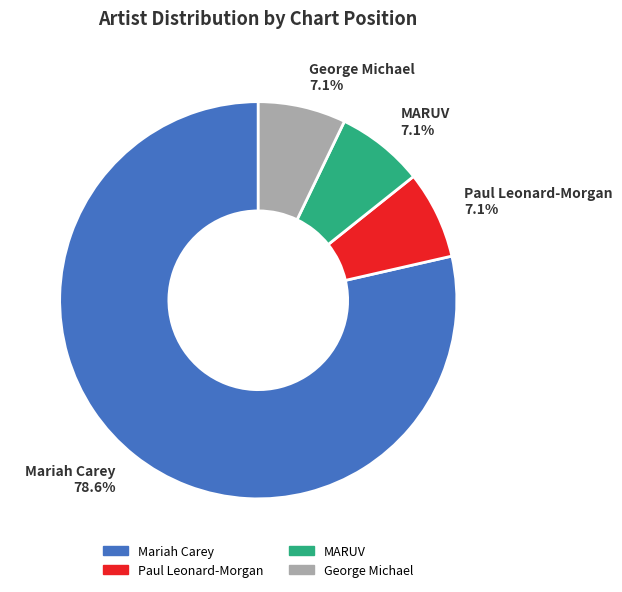

To the nearest percent, what is the average slice percentage?

25%